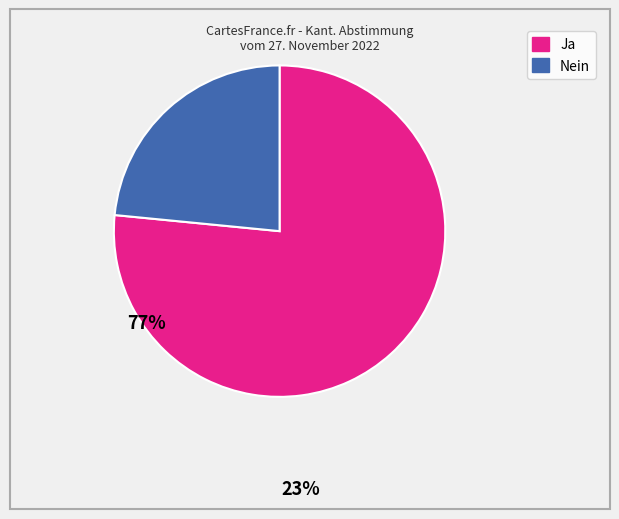

Is it true that Ja is 77% of the pie?

True